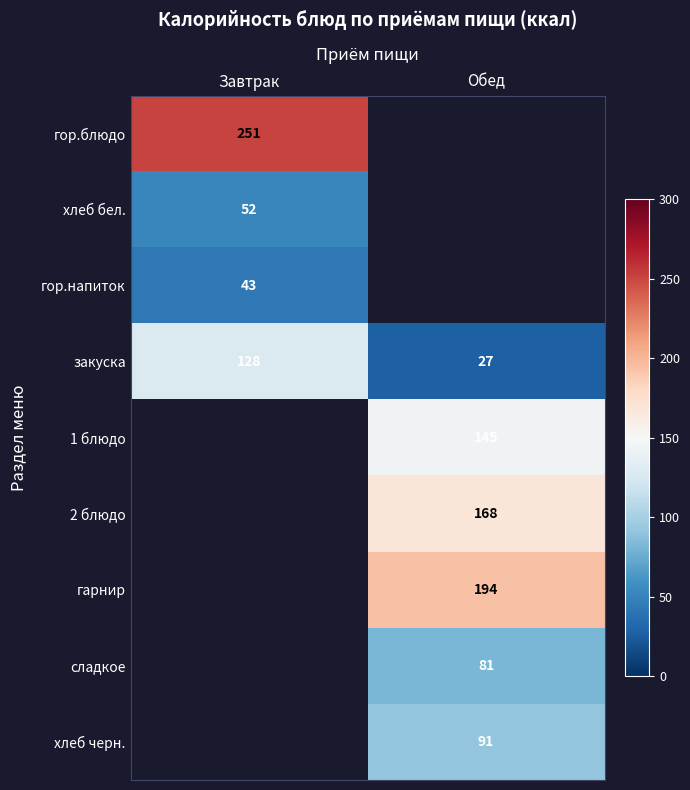

At which category does the chart reach its minimum across all series?

Обед